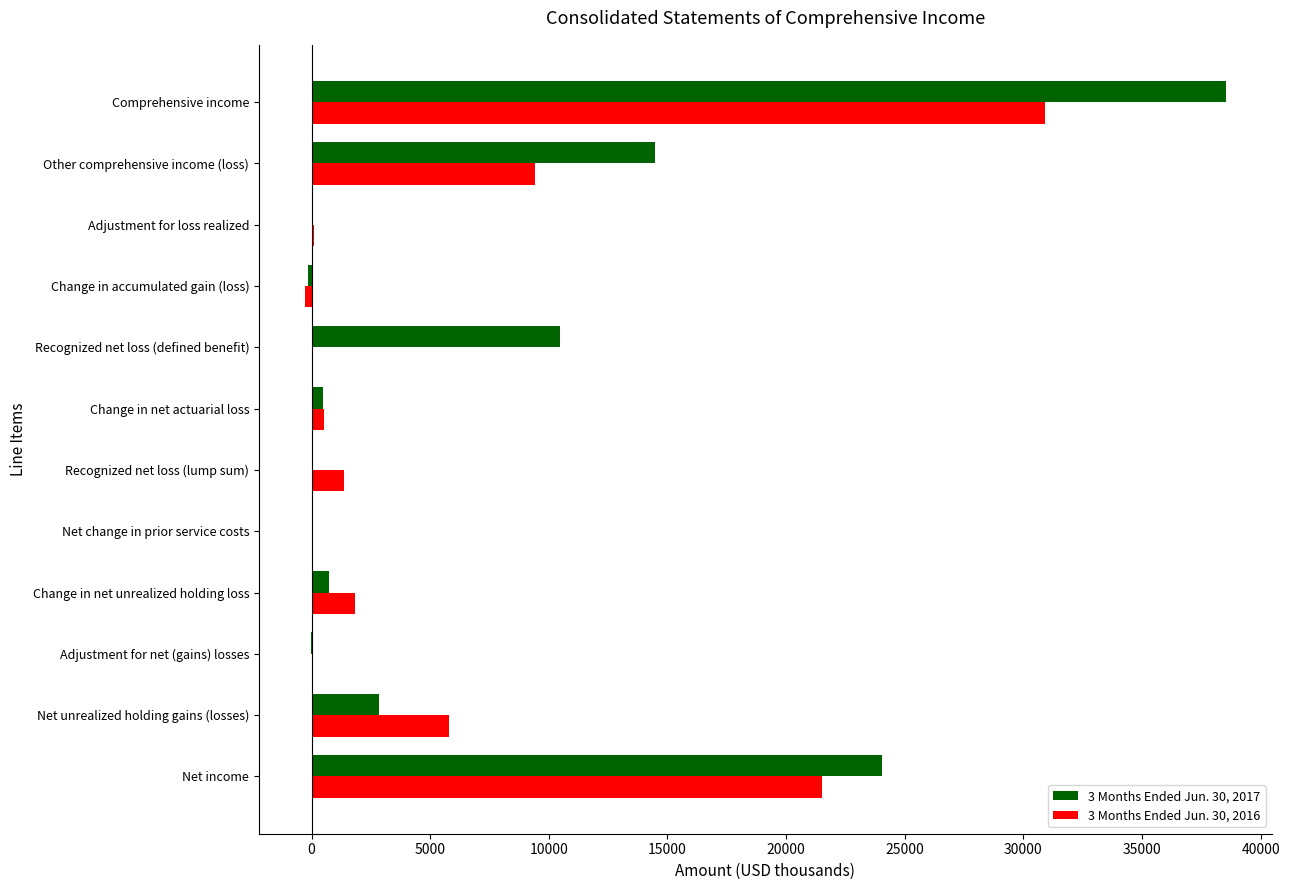

What is the maximum value shown in the chart?

38531